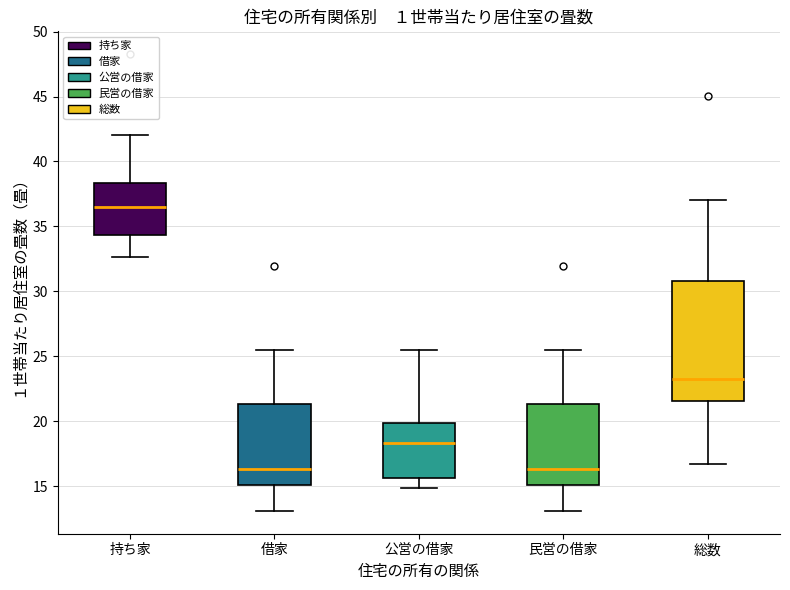

Comparing the boxes themselves (not the whiskers), which one is the tallest?

総数